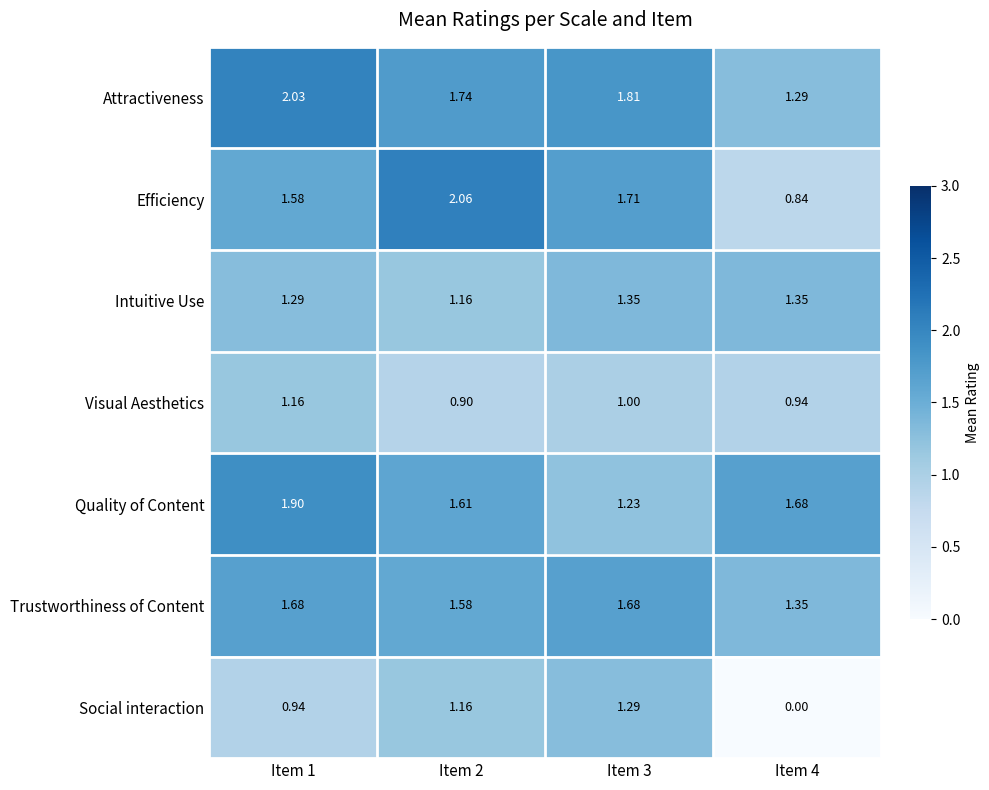

Between Item 1 and Item 4, which series saw the biggest shift?

Social interaction